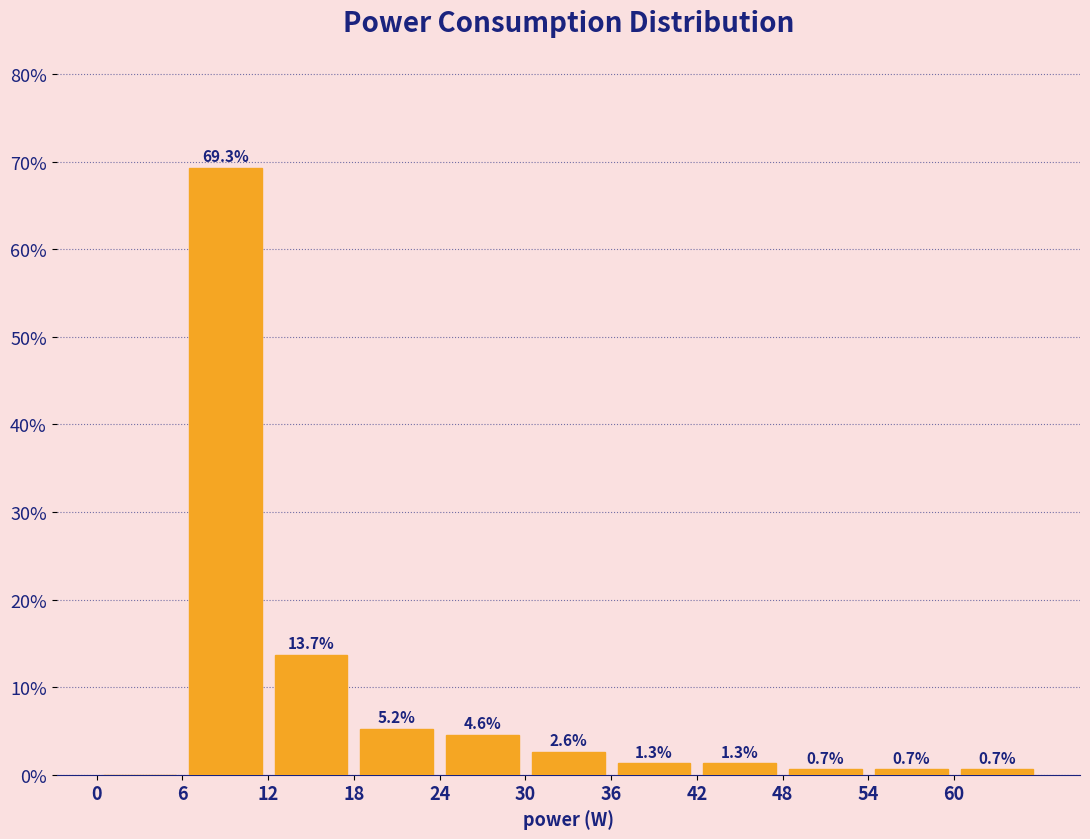

Which range on the x-axis has the tallest bar?

6 to 12